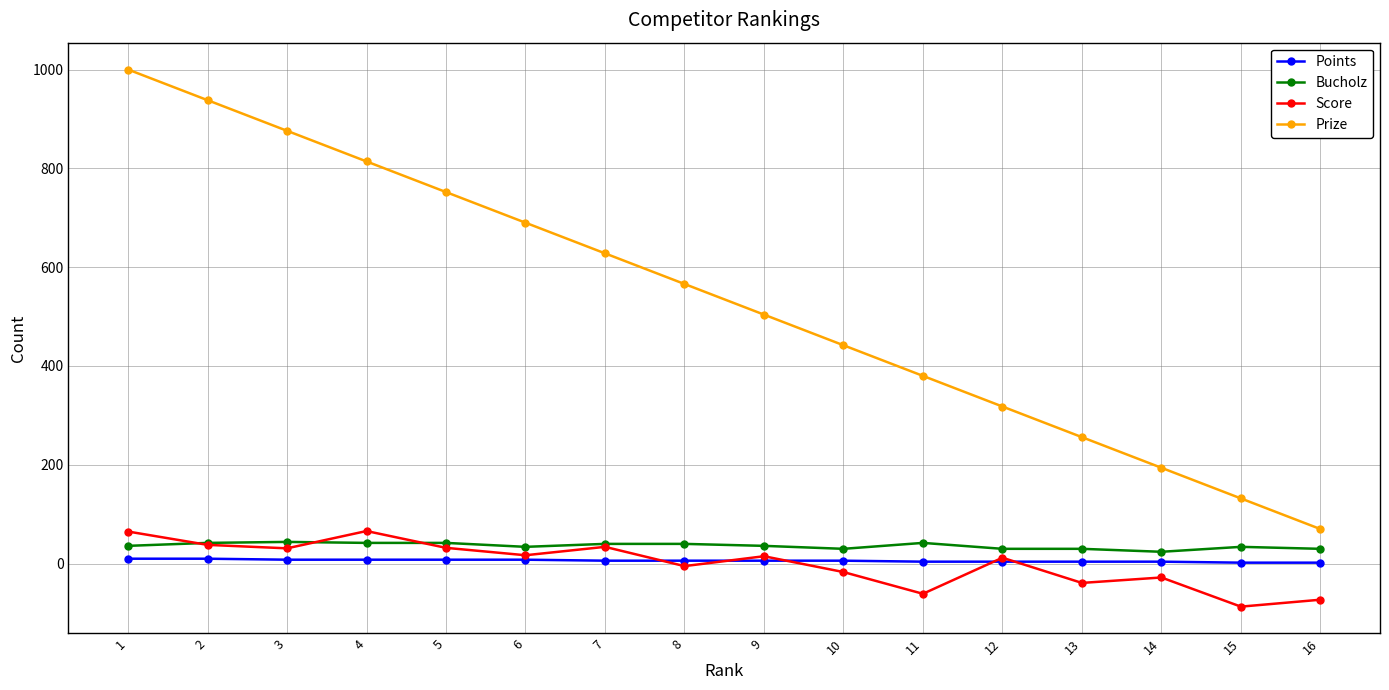

What is the value of the Prize point at the 14th from the left?

194